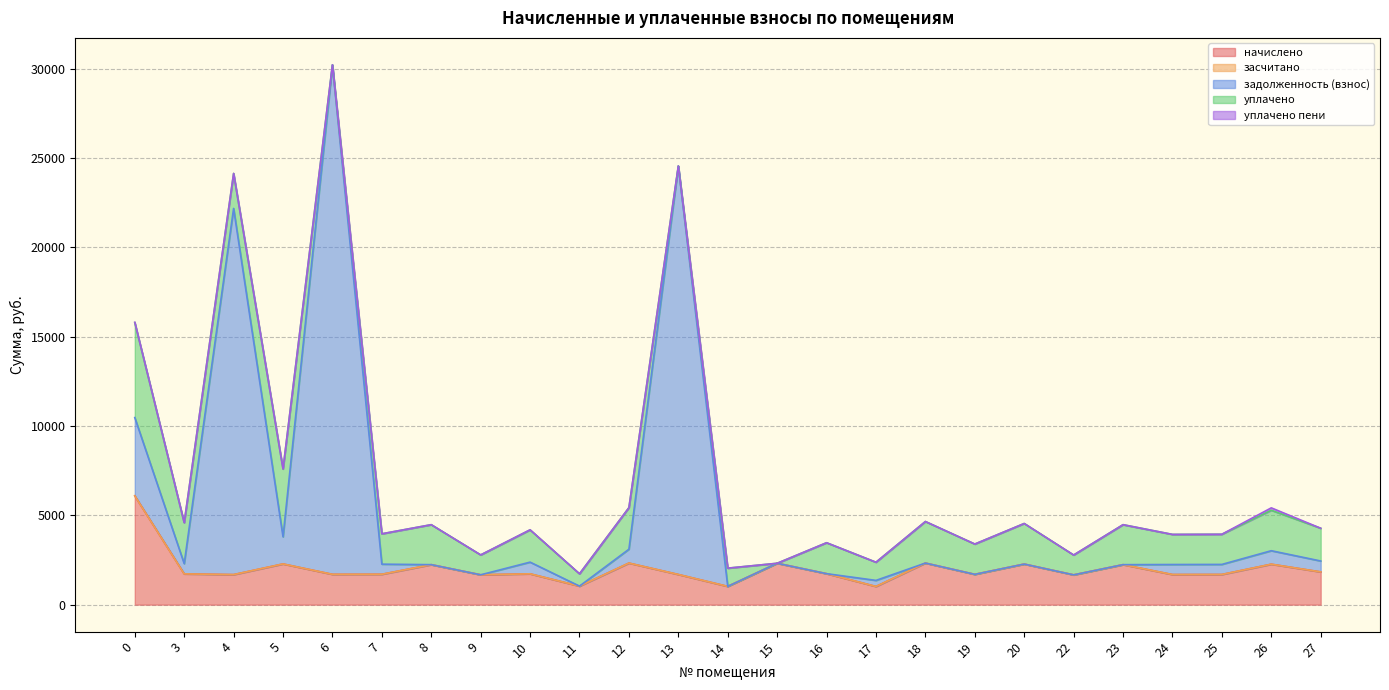

At which category does задолженность (взнос) reach its first local valley?

3